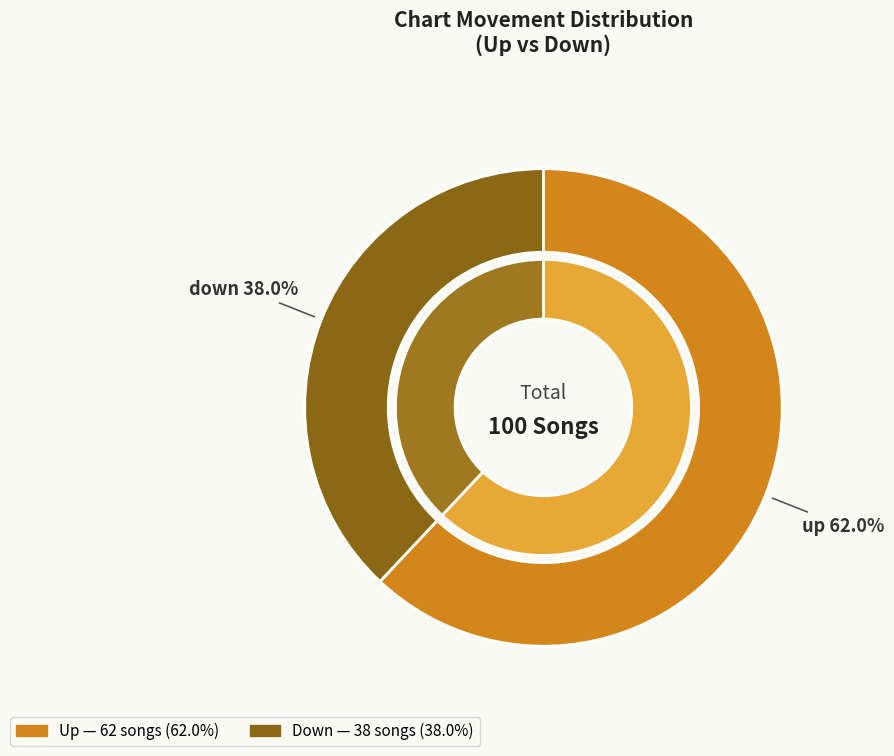

Which has a higher value, down or up?

up